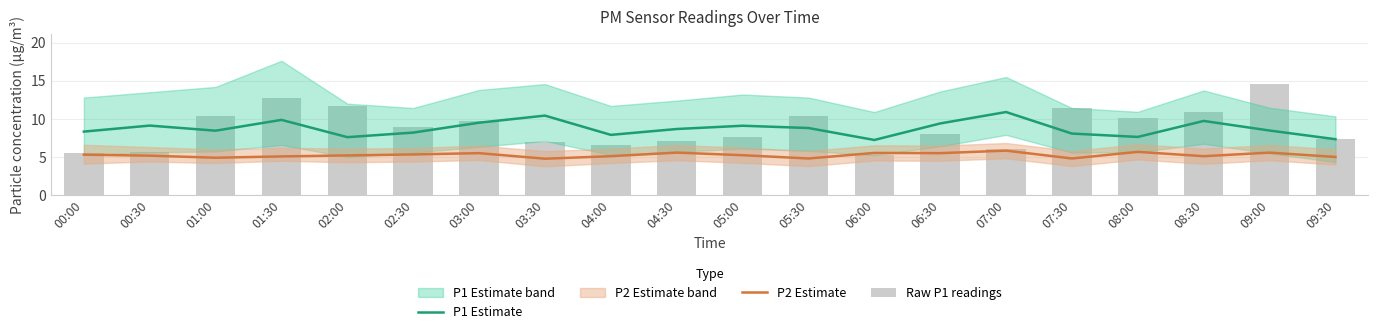

What is the value of the Raw P1 readings bar at the 17th from the left?

10.1